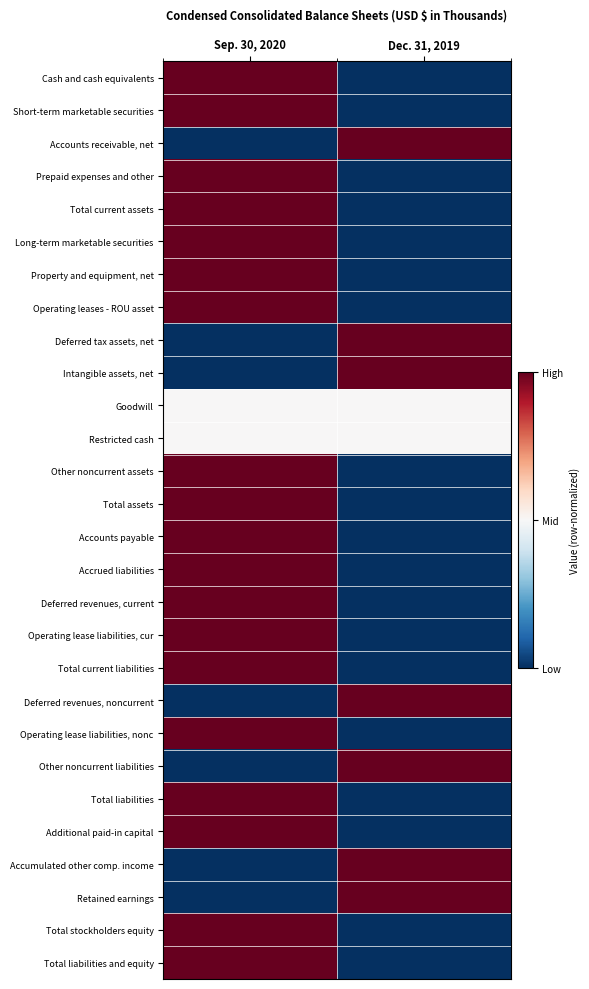

List the series in order of their peak value, highest first.

Cash and cash equivalents, Short-term marketable securities, Accounts receivable, net, Prepaid expenses and other, Total current assets, Long-term marketable securities, Property and equipment, net, Operating leases - ROU asset, Deferred tax assets, net, Intangible assets, net, Other noncurrent assets, Total assets, Accounts payable, Accrued liabilities, Deferred revenues, current, Operating lease liabilities, cur, Total current liabilities, Deferred revenues, noncurrent, Operating lease liabilities, nonc, Other noncurrent liabilities, Total liabilities, Additional paid-in capital, Accumulated other comp. income, Retained earnings, Total stockholders equity, Total liabilities and equity, Goodwill, Restricted cash